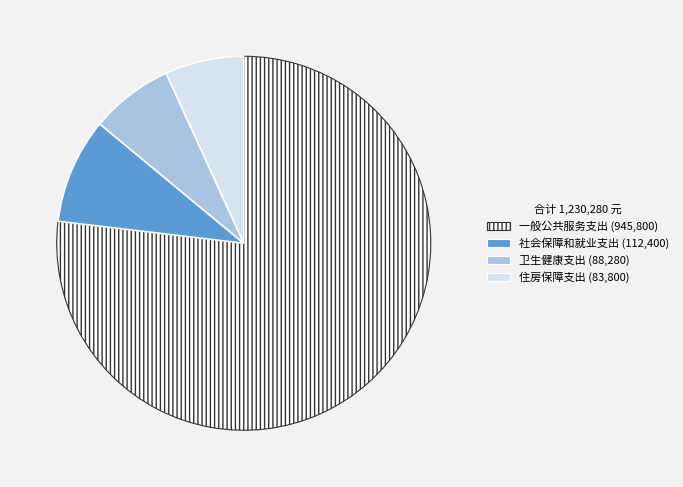

Does any single category account for the majority?

Yes